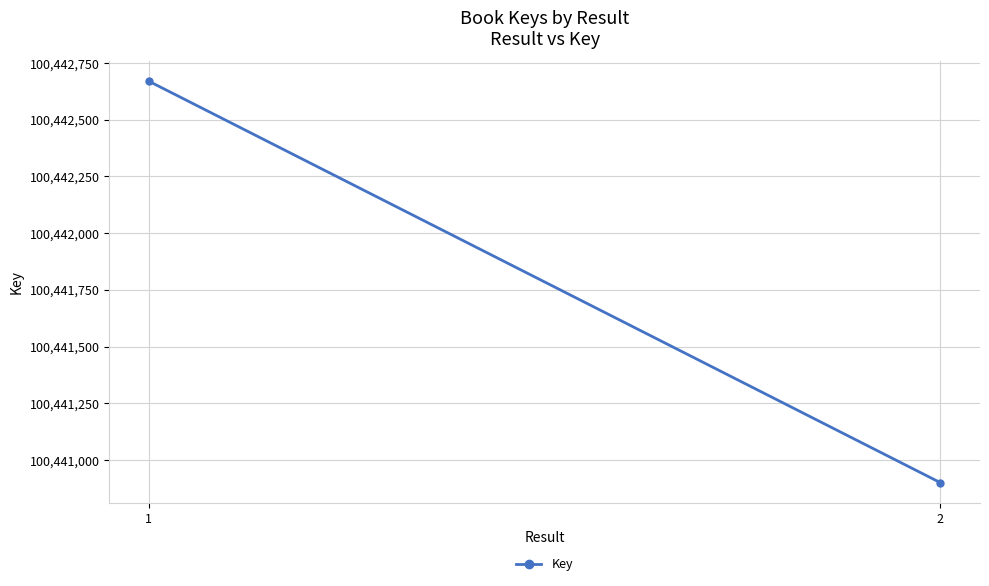

List the labels in order of value, smallest first.

2, 1